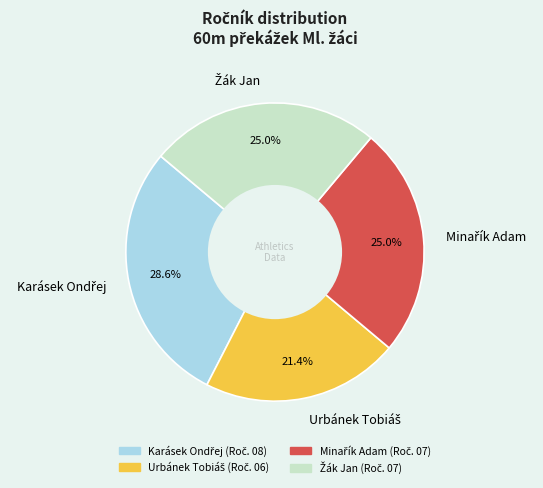

Is there any slice that represents more than half of the pie?

No